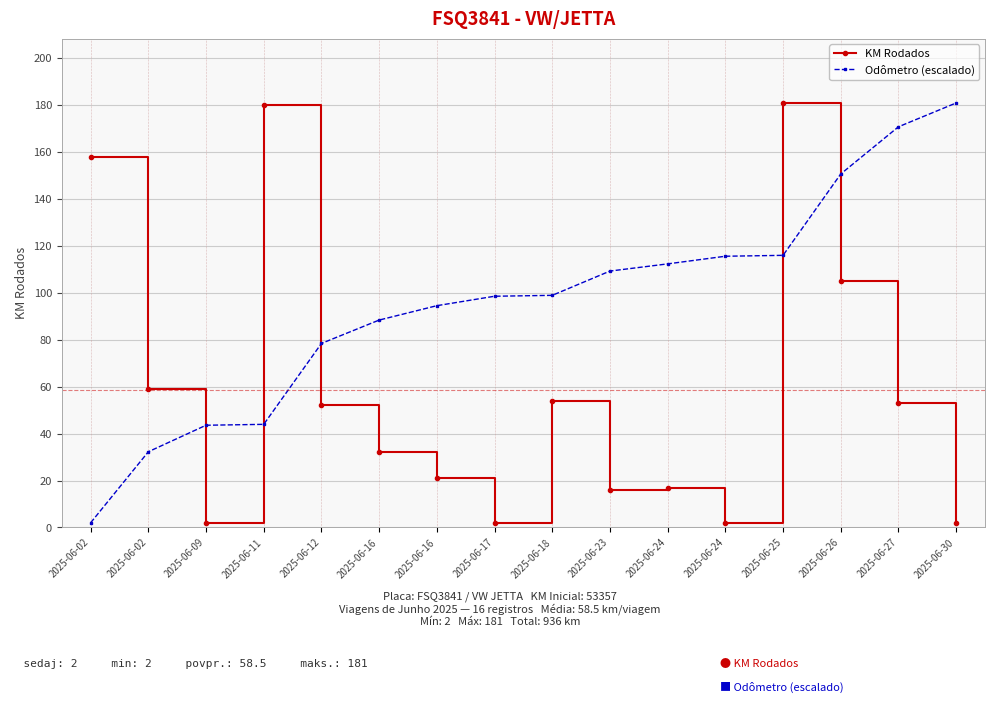

How many lines are shown in the chart?

2